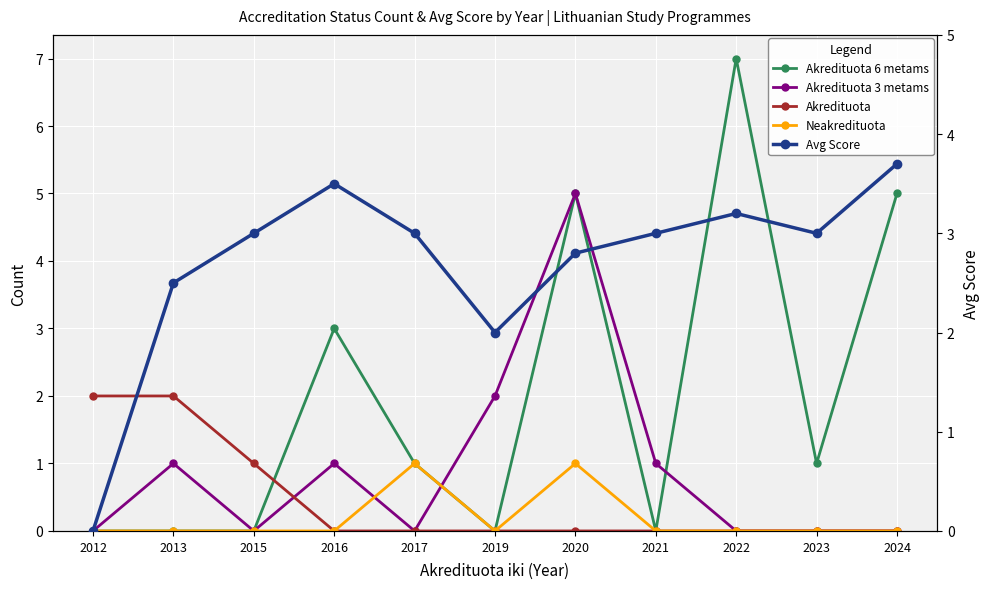

What is the total value across all series at 2015?

4.0